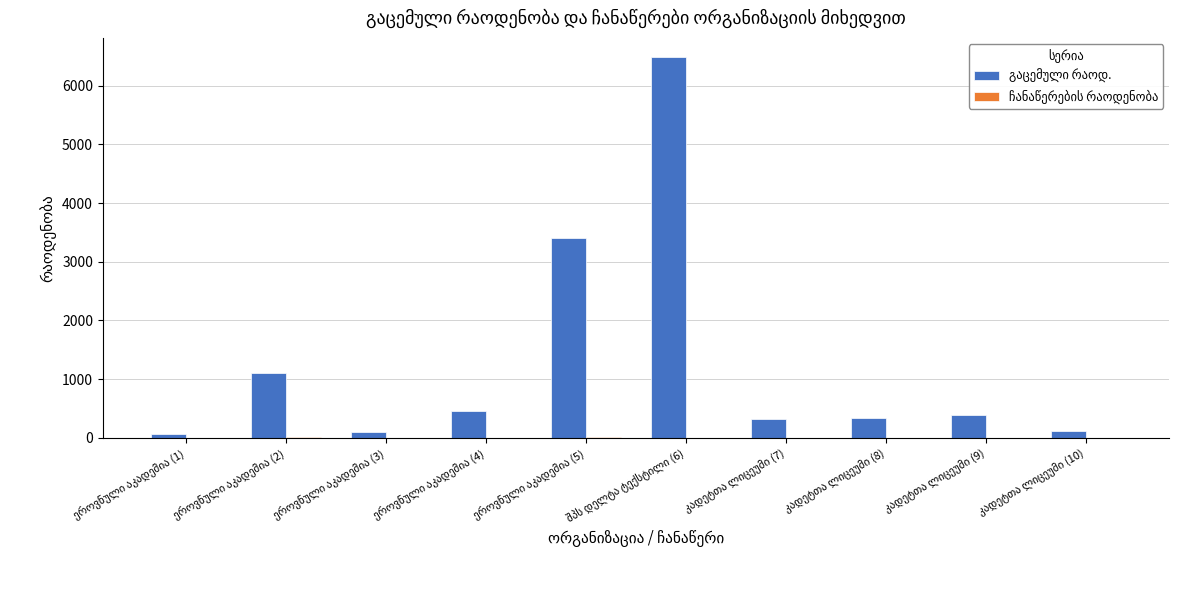

What is the greatest value displayed?

6492